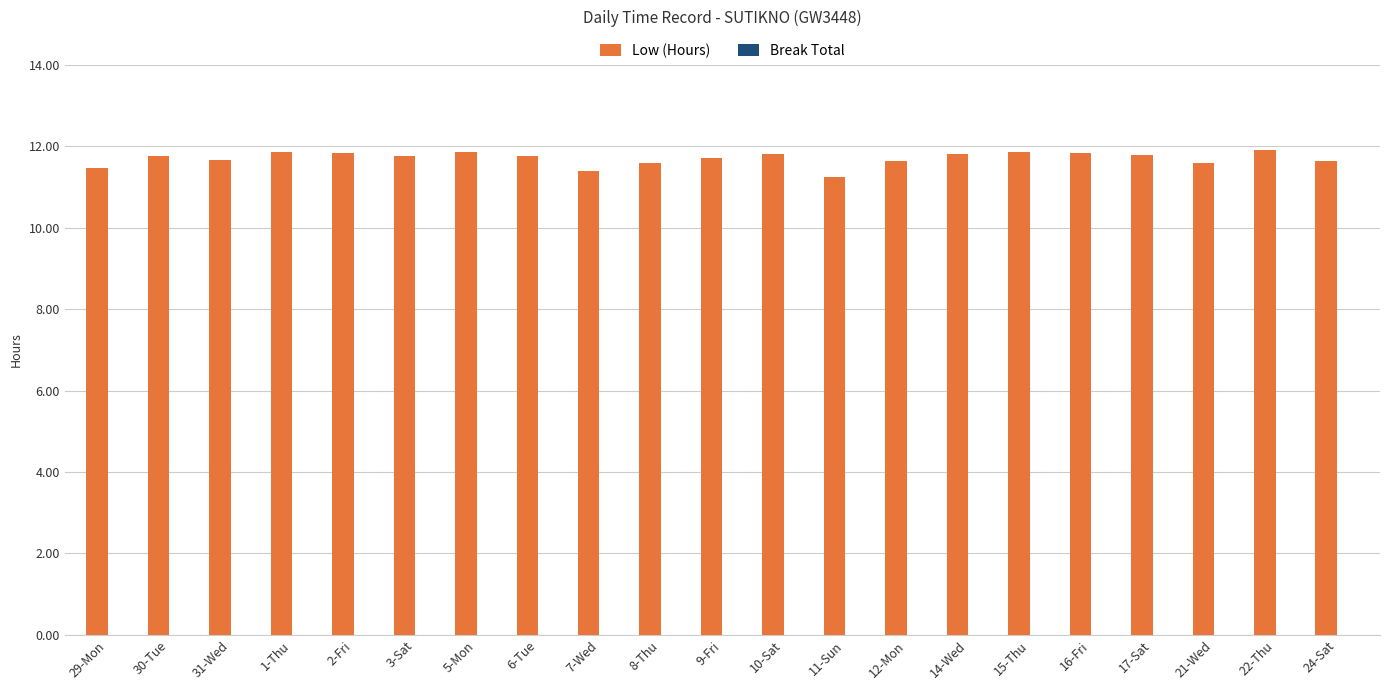

What is the difference between the maximum and minimum values?

0.7